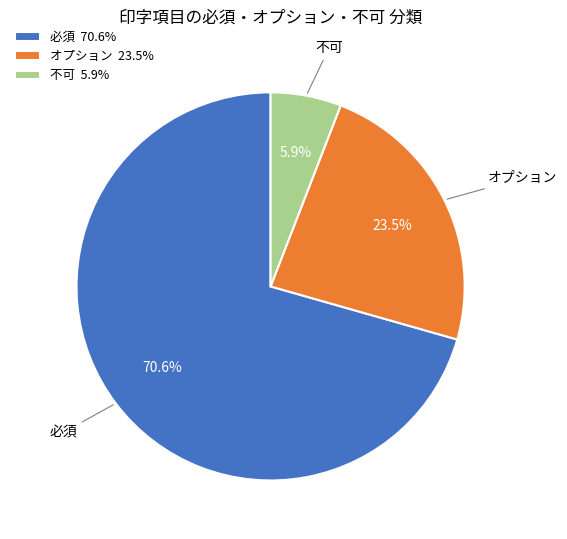

Between 必須 and 不可, which is larger?

必須